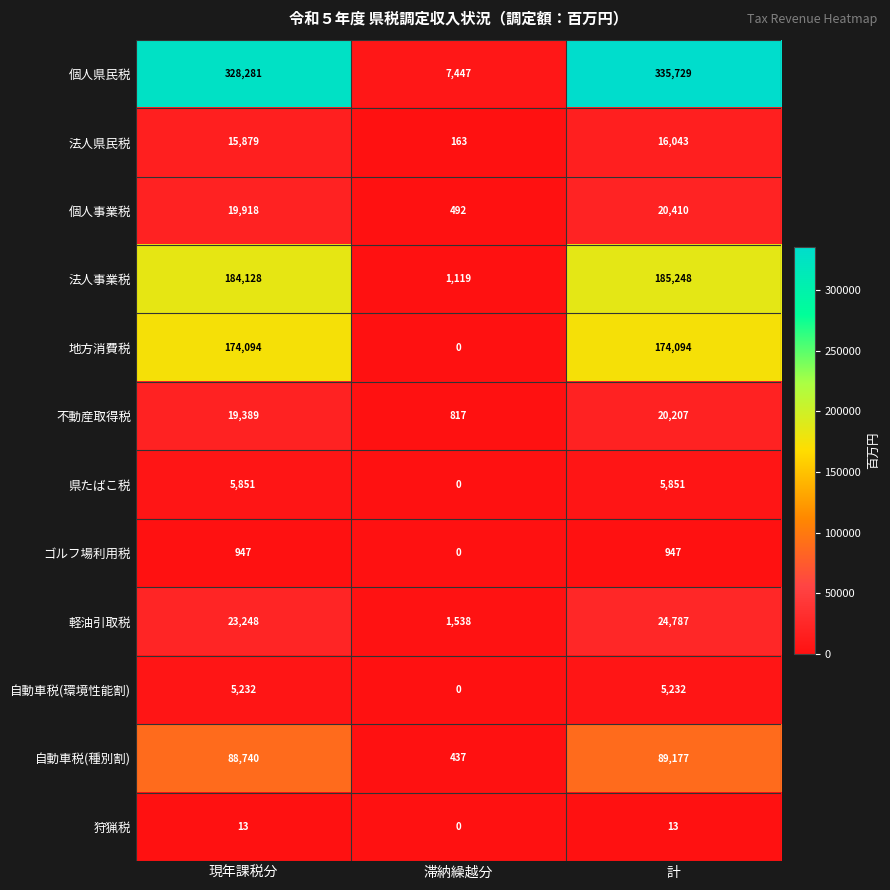

Rank the series by their maximum value, from highest to lowest.

個人県民税, 法人事業税, 地方消費税, 自動車税(種別割), 軽油引取税, 個人事業税, 不動産取得税, 法人県民税, 県たばこ税, 自動車税(環境性能割), ゴルフ場利用税, 狩猟税